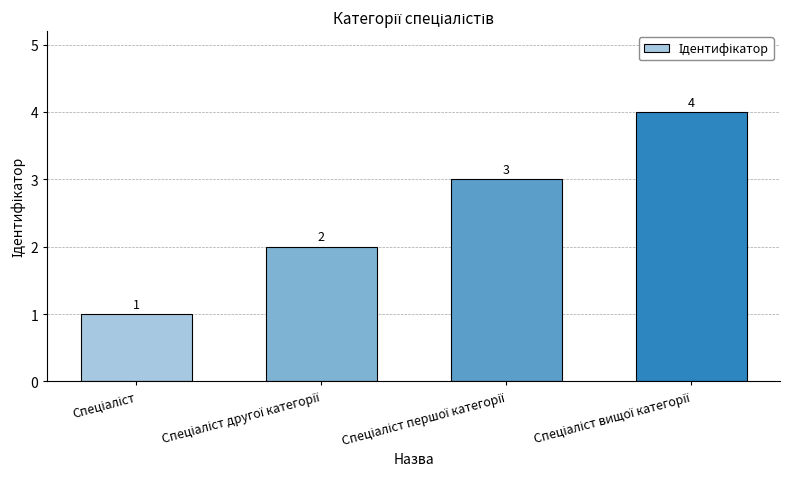

What is the difference between the maximum and minimum values?

3